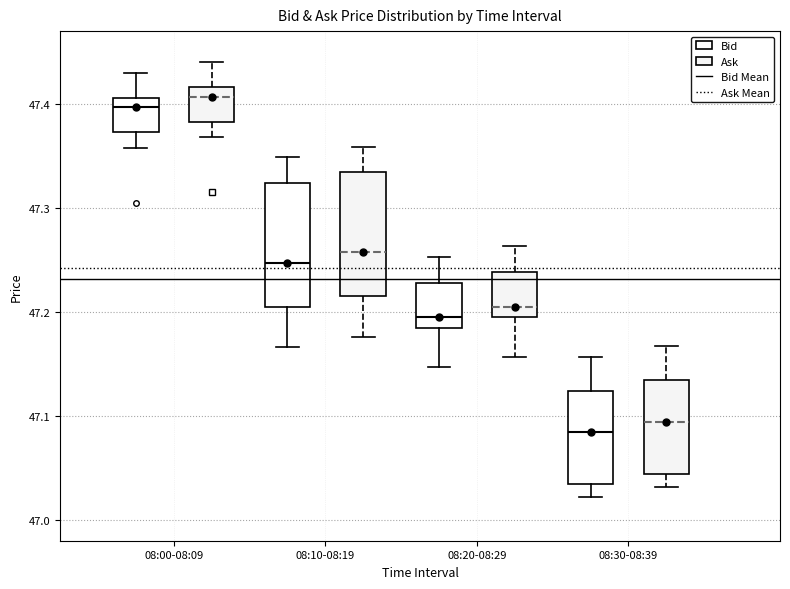

Where does the upper whisker of the box for 08:30-08:39 (Bid) end on the y-axis? The values are not printed on the chart, so give them approximately, as read against the axis.

47.16